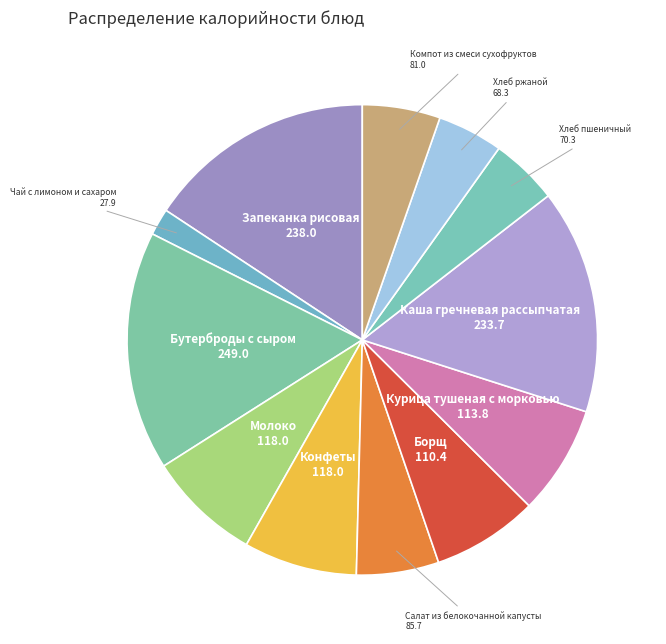

Which category has the smallest portion of the pie?

Чай с лимоном и сахаром